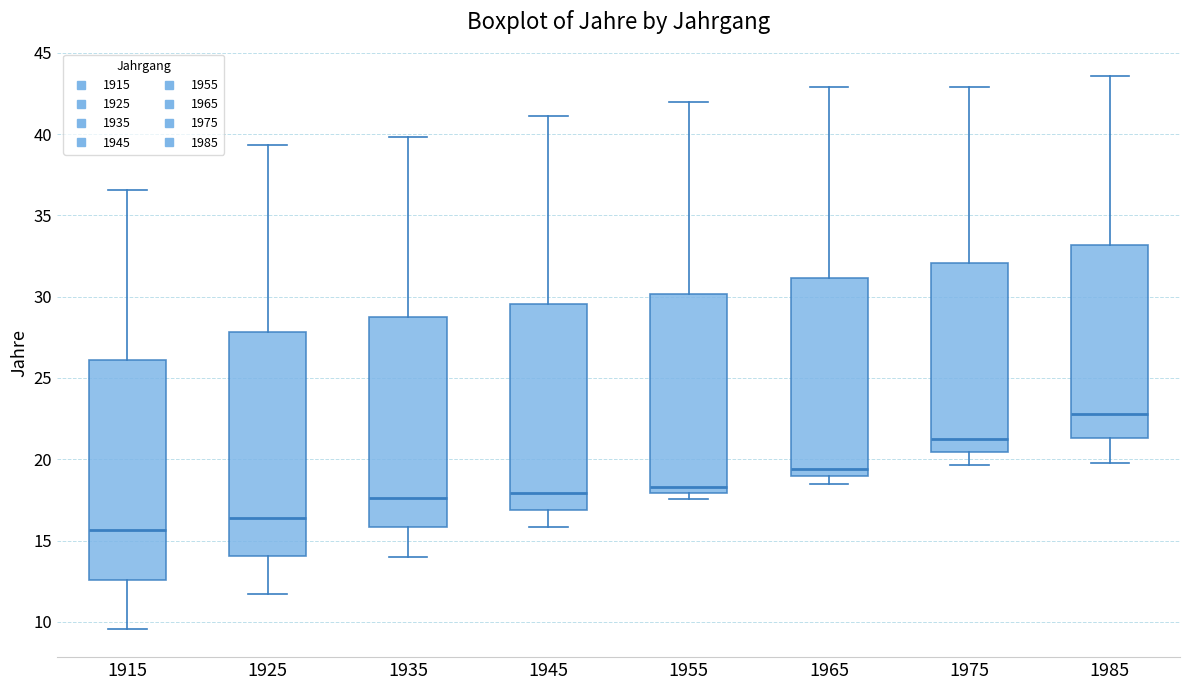

Reading left to right, read every box against the y-axis: the position of its median line, the range the box covers, and the ends of its whiskers. The values are not printed on the chart, so give them approximately, as read against the axis.

1915: median 15.5, box 12.5 to 26.0, whiskers 9.5 to 36.5
1925: median 16.5, box 14.0 to 28.0, whiskers 11.5 to 39.5
1935: median 17.5, box 16.0 to 28.5, whiskers 14.0 to 40.0
1945: median 18.0, box 17.0 to 29.5, whiskers 16.0 to 41.0
1955: median 18.5, box 18.0 to 30.0, whiskers 17.5 to 42.0
1965: median 19.5, box 19.0 to 31.0, whiskers 18.5 to 43.0
1975: median 21.5, box 20.5 to 32.0, whiskers 19.5 to 43.0
1985: median 23.0, box 21.5 to 33.0, whiskers 20.0 to 43.5